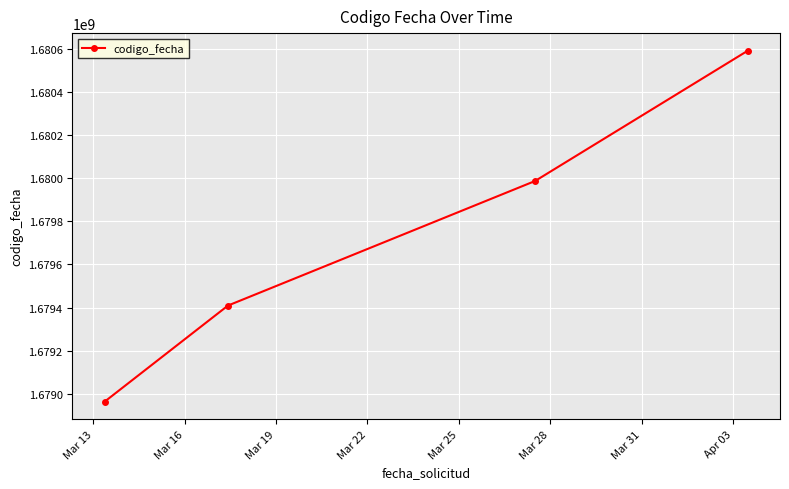

How many data points are less than 1679986676?

2